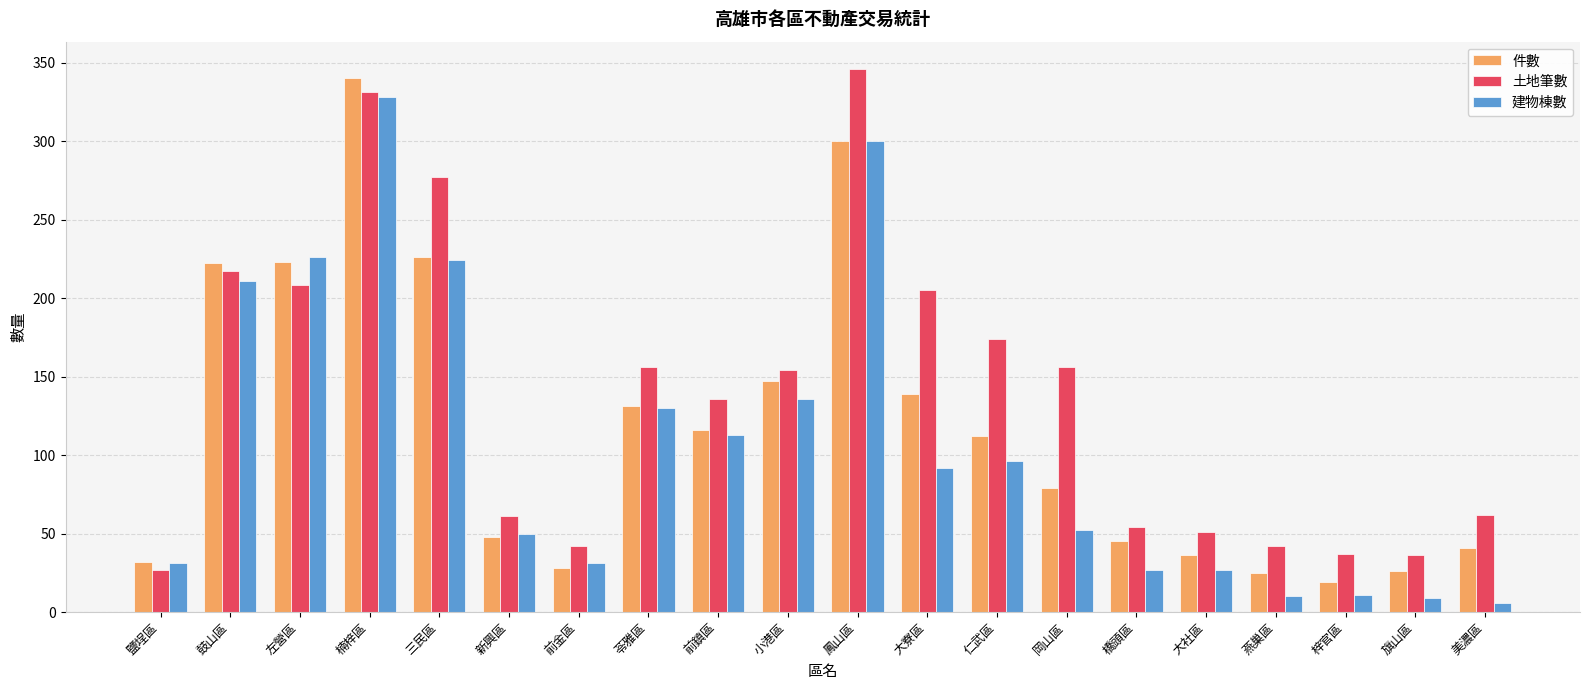

Between 前鎮區 and 大寮區, which series saw the biggest shift?

土地筆數